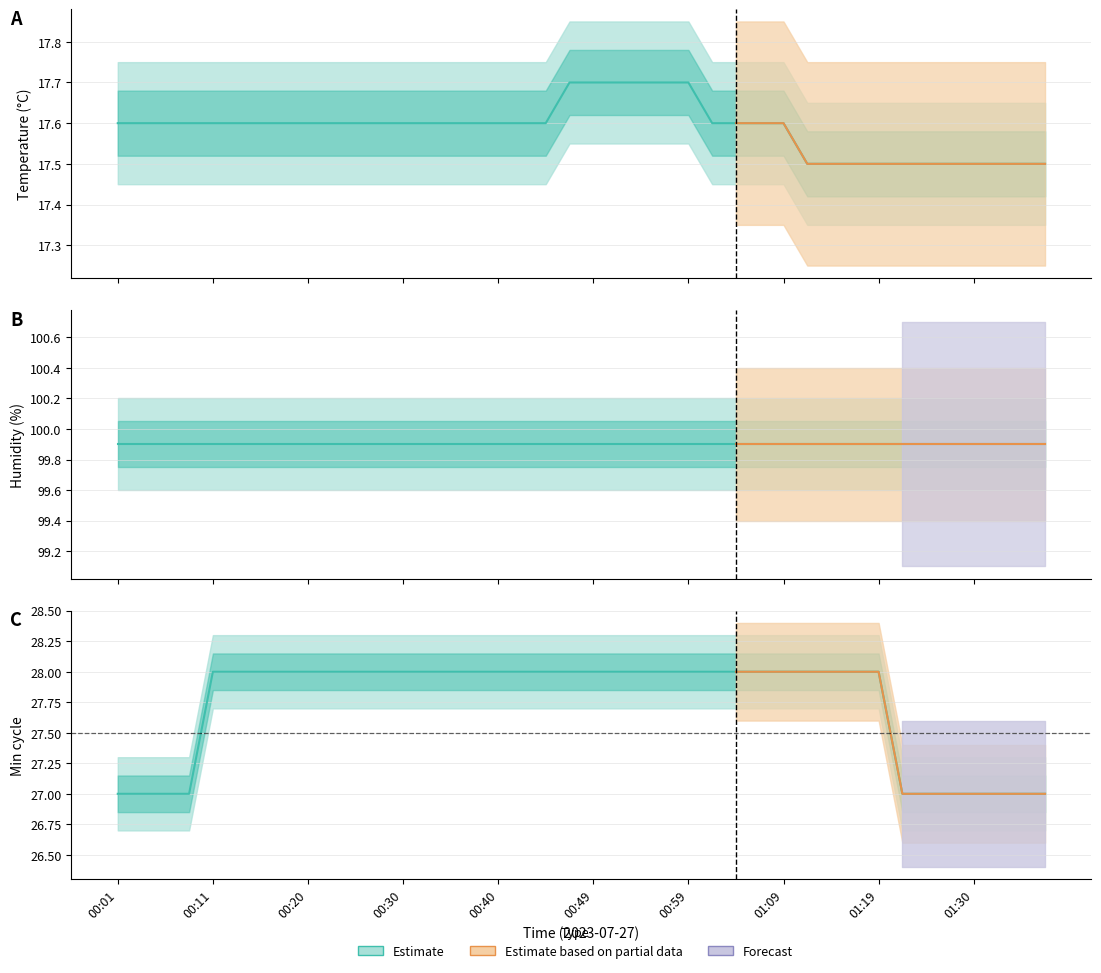

The Temp series shows 8.1 at 01:32. True or false?

False